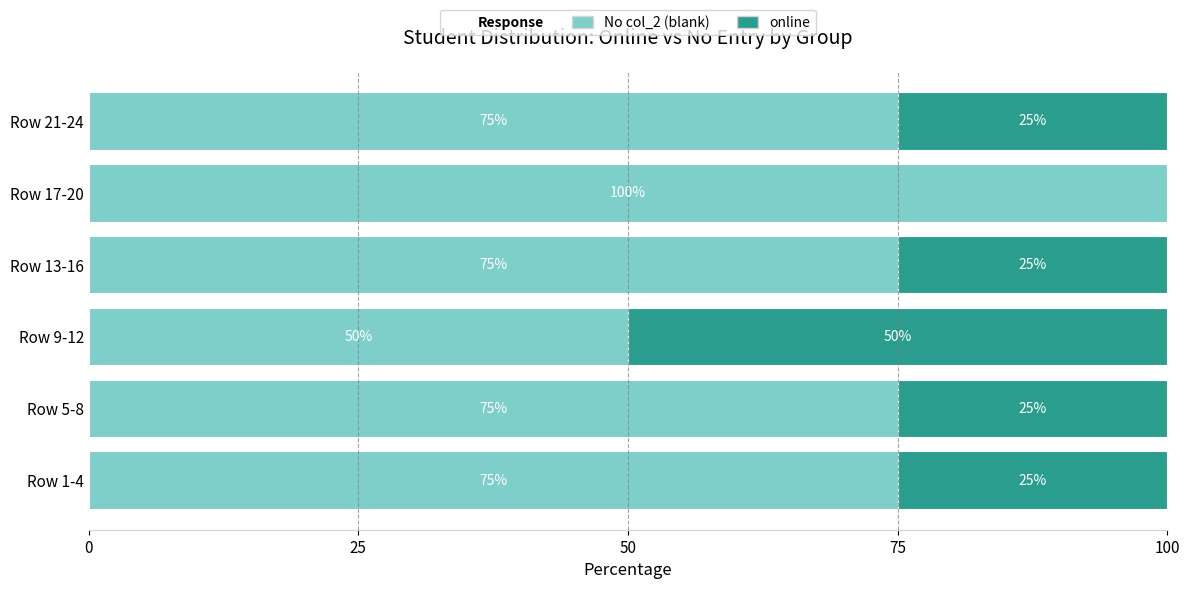

The No col_2 (blank) series shows 24 at Row 21-24. True or false?

False